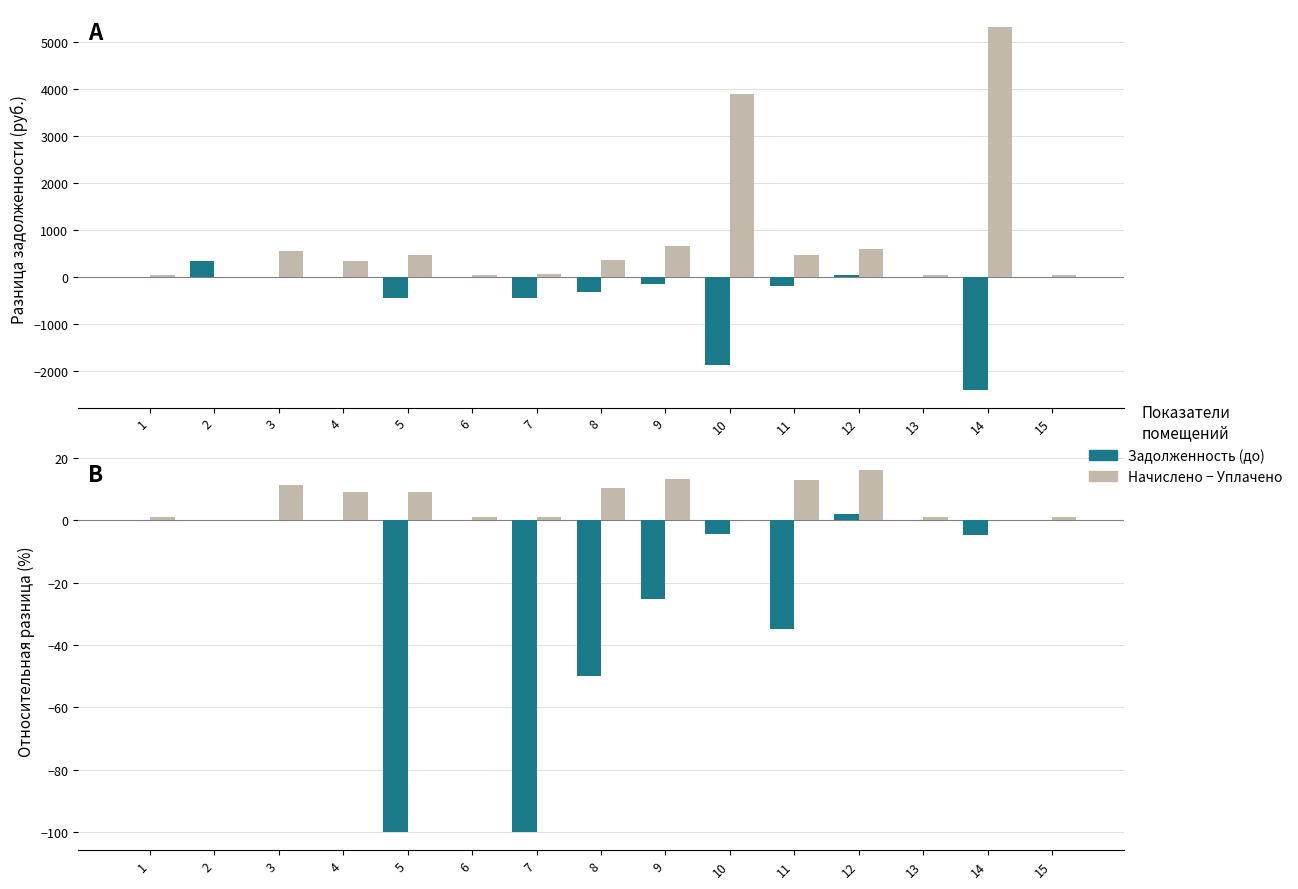

What is the difference between the highest and lowest values at 14?

4.7